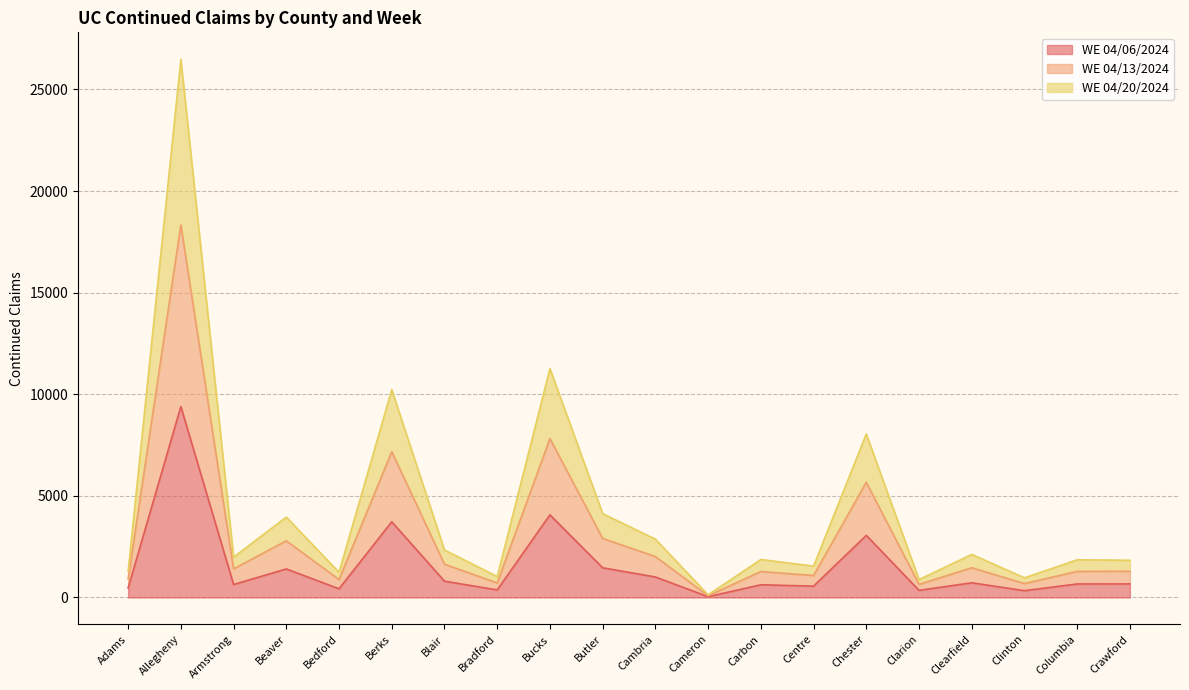

True or false: WE 04/13/2024 has a value of 777 at Carbon.

False